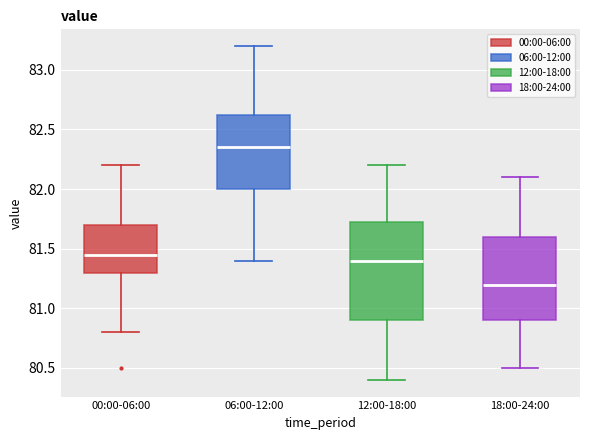

Reading left to right, read every box against the y-axis: the position of its median line, the range the box covers, and the ends of its whiskers. The values are not printed on the chart, so give them approximately, as read against the axis.

00:00-06:00: median 81.45, box 81.30 to 81.70, whiskers 80.80 to 82.20
06:00-12:00: median 82.35, box 82.00 to 82.65, whiskers 81.40 to 83.20
12:00-18:00: median 81.40, box 80.90 to 81.75, whiskers 80.40 to 82.20
18:00-24:00: median 81.20, box 80.90 to 81.60, whiskers 80.50 to 82.10